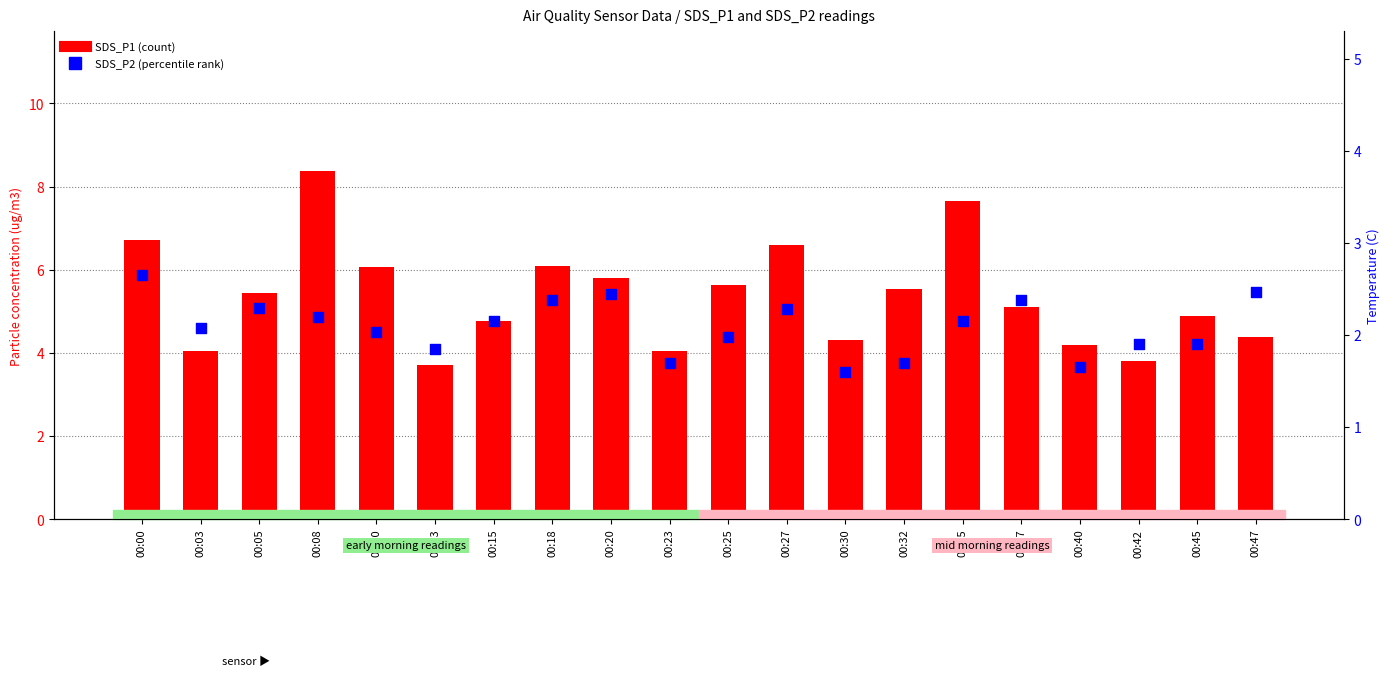

What are all the series names shown in the legend?

SDS_P1, SDS_P2